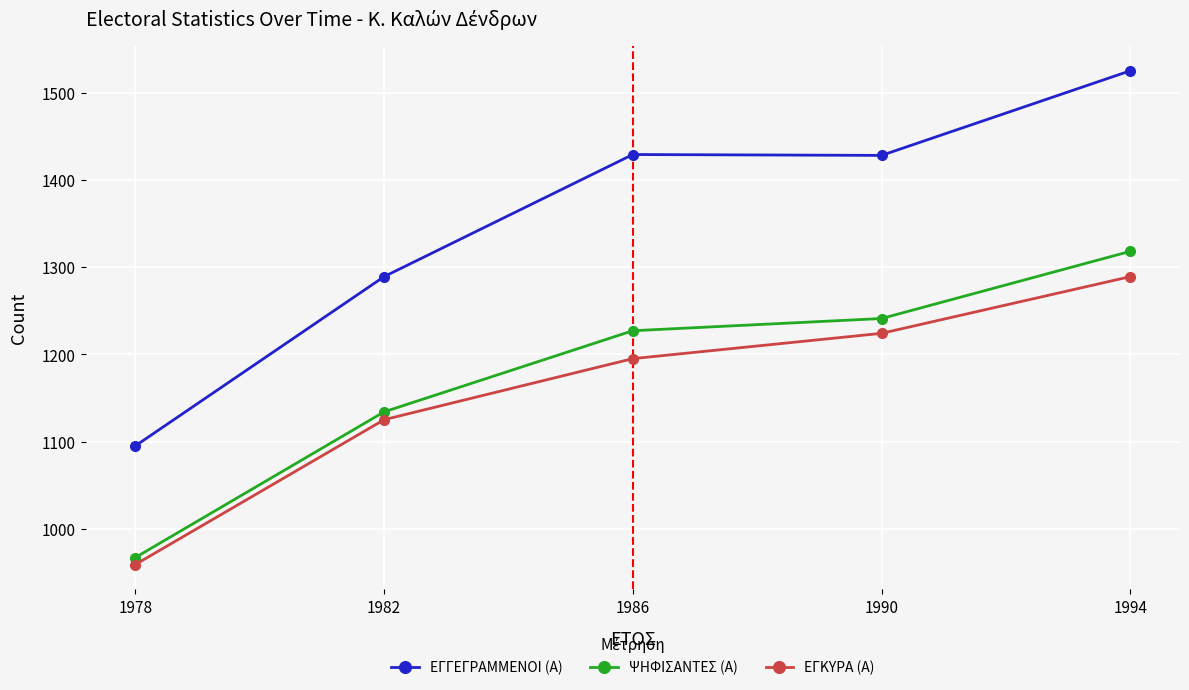

Which series changed the most between 1982 and 1986?

ΕΓΓΕΓΡΑΜΜΕΝΟΙ (Α)